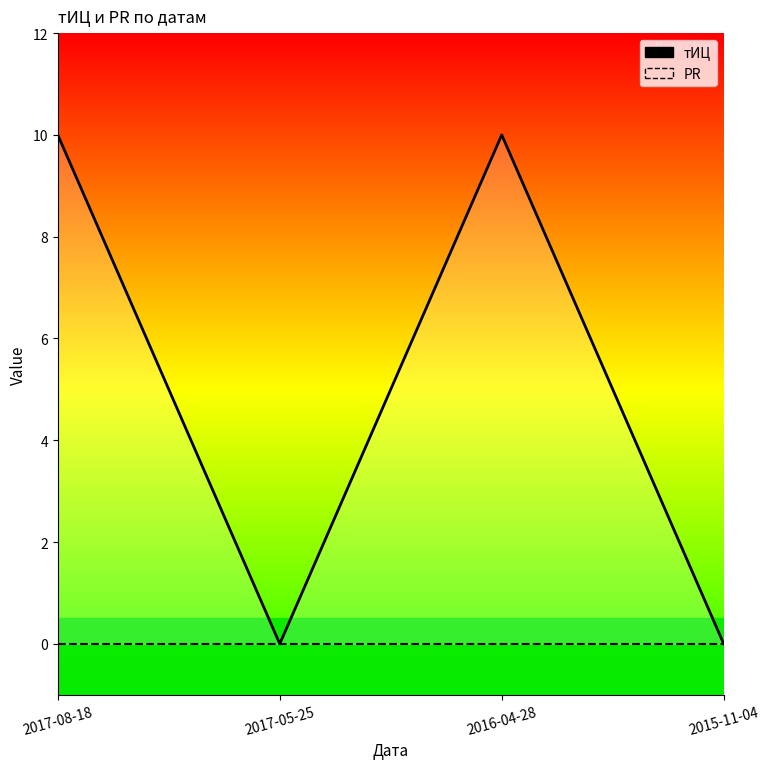

At how many categories does at least one series exceed 5?

2